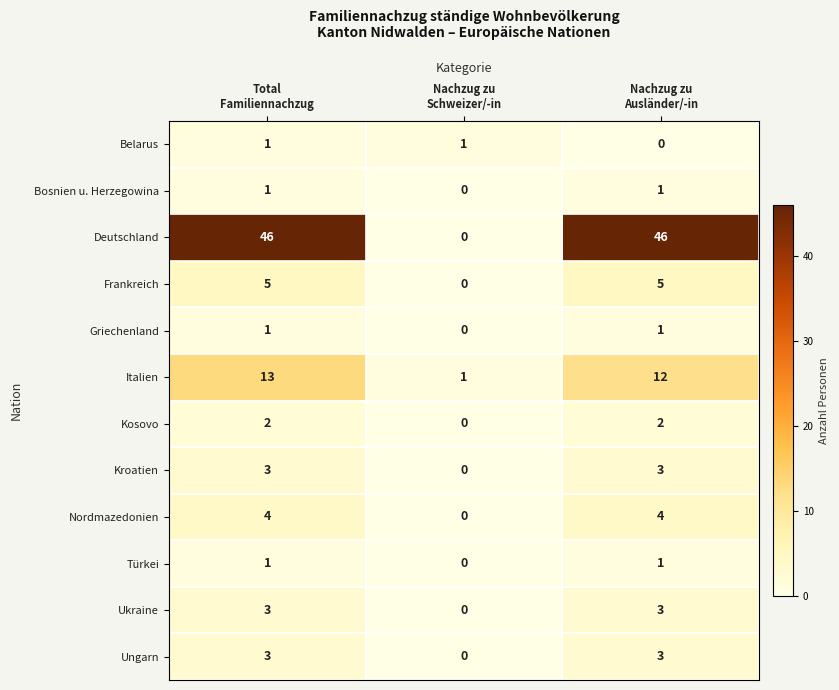

What is the difference between the highest and lowest values at Total
Familiennachzug?

45